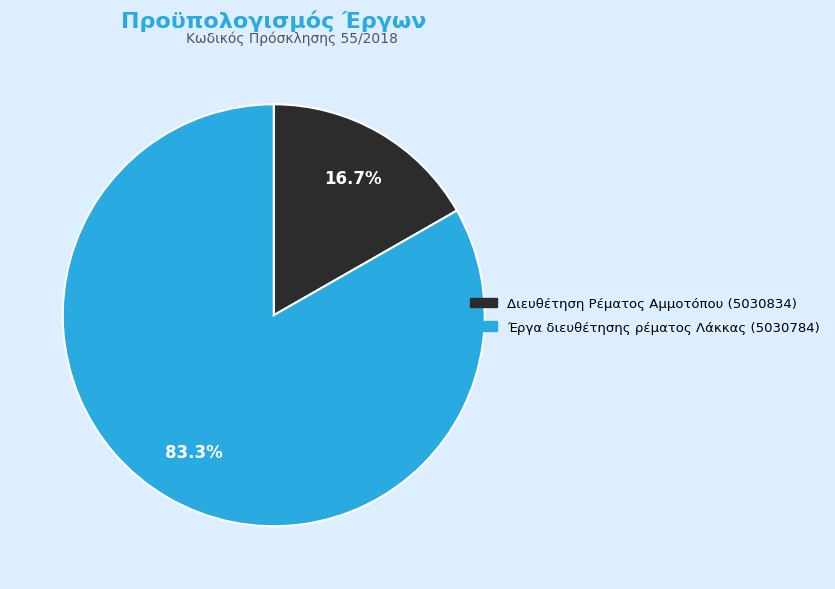

Does any single category account for the majority?

Yes